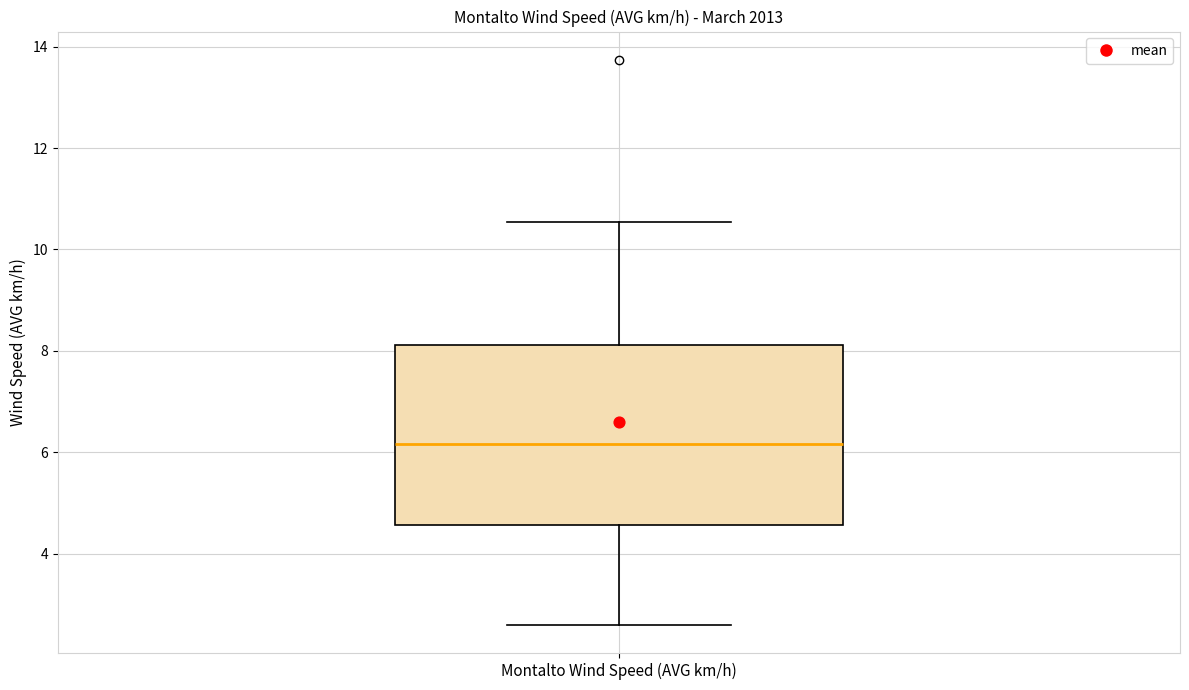

Transcribe this box plot: give where the median line is, the range the box spans, and where the two whiskers end, as read against the y-axis. The values are not printed on the chart, so give them approximately, as read against the axis.

median 6.2, box 4.6 to 8.2, whiskers 2.6 to 10.6